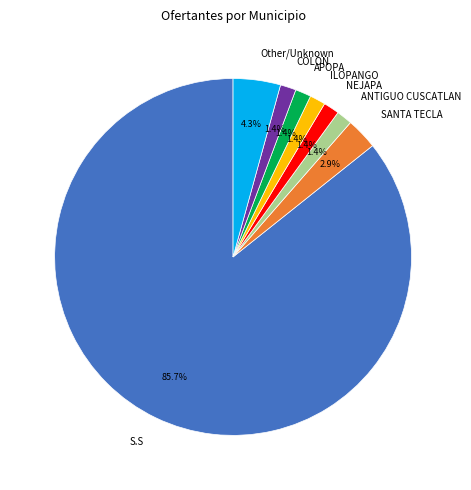

How many slices are in this pie chart?

8